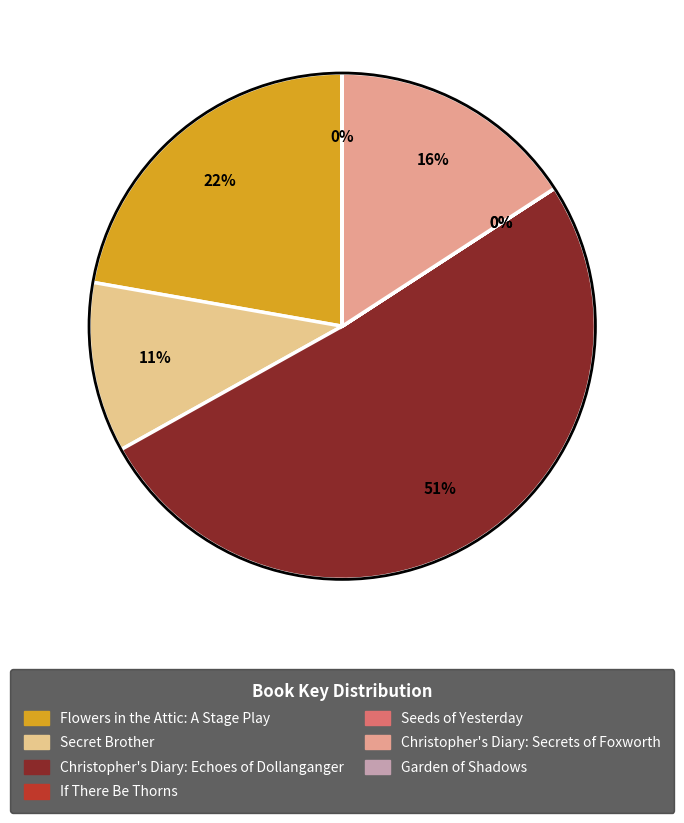

To the nearest percent, what percentage of the pie is Christopher's Diary: Echoes of Dollanganger?

51%